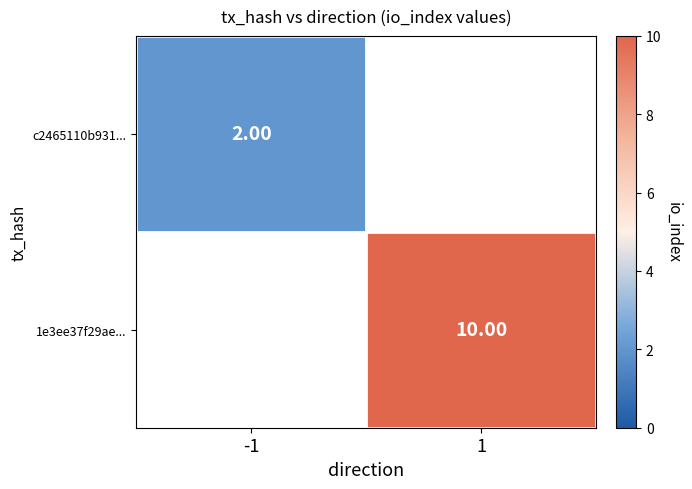

Is the value of 1e3ee37f29ae... at 1 greater than the value of c2465110b931... at -1?

Yes